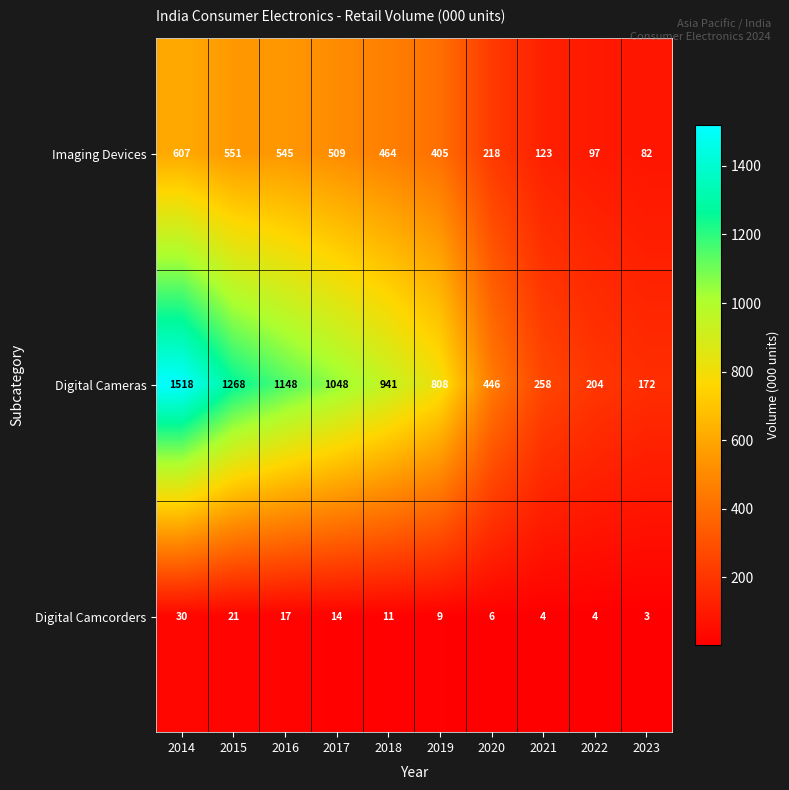

Which series has the widest spread of values?

Digital Cameras